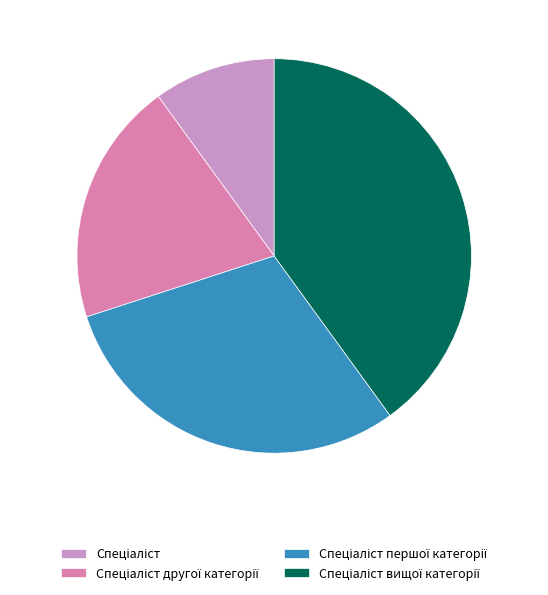

Rank the categories by value from highest to lowest.

Спеціаліст вищої категорії, Спеціаліст першої категорії, Спеціаліст другої категорії, Спеціаліст